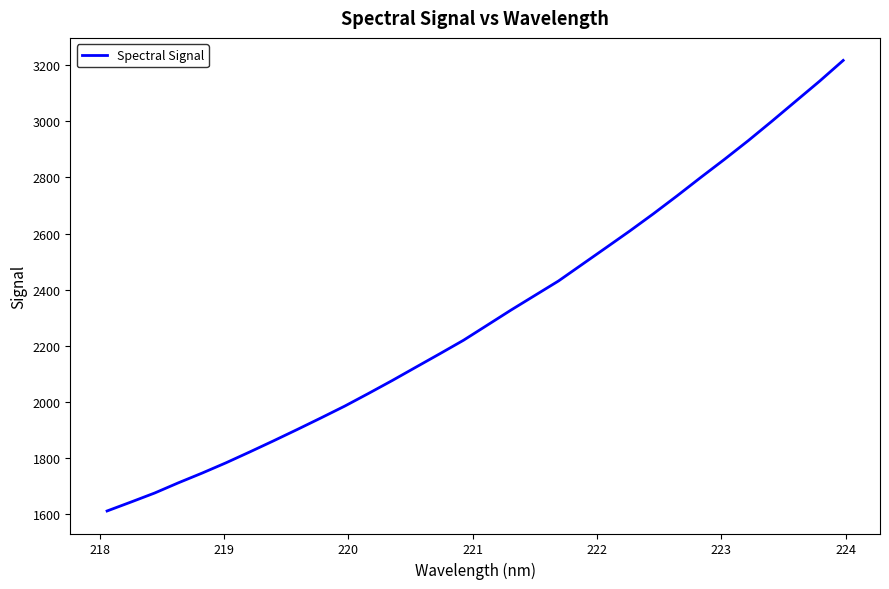

What is the smallest value displayed?

1612.1